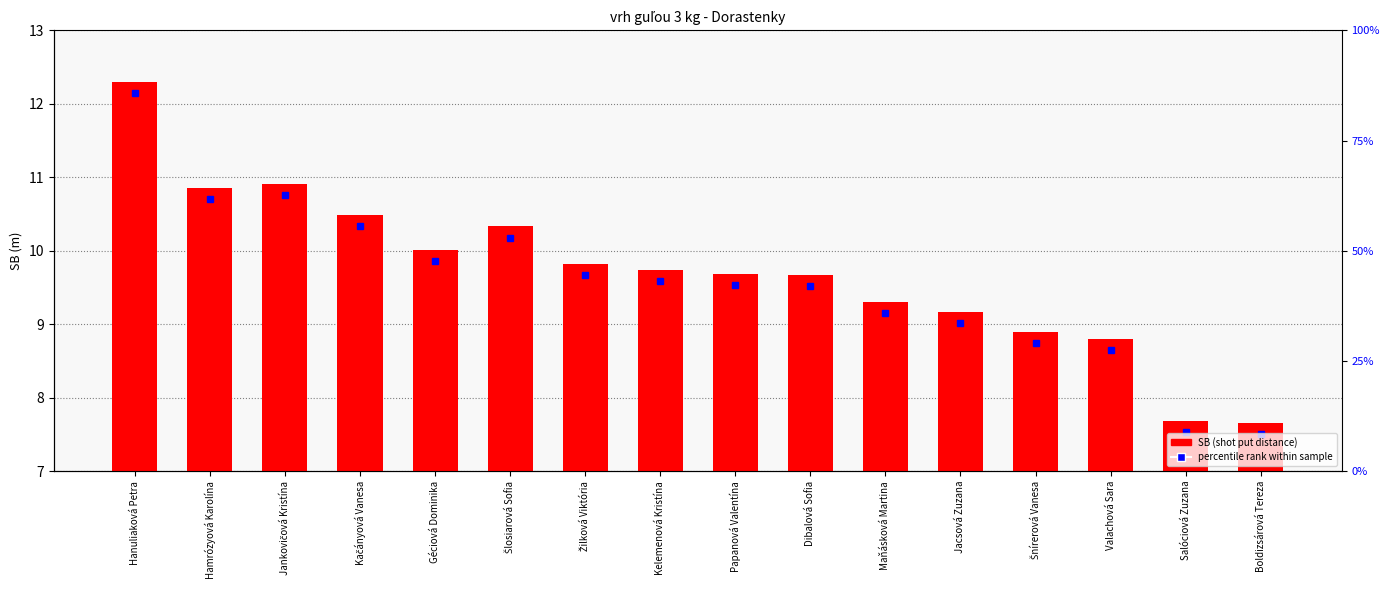

Approximately how many times larger is the value at Jankovičová Kristína compared to Papanová Valentína?

1.1